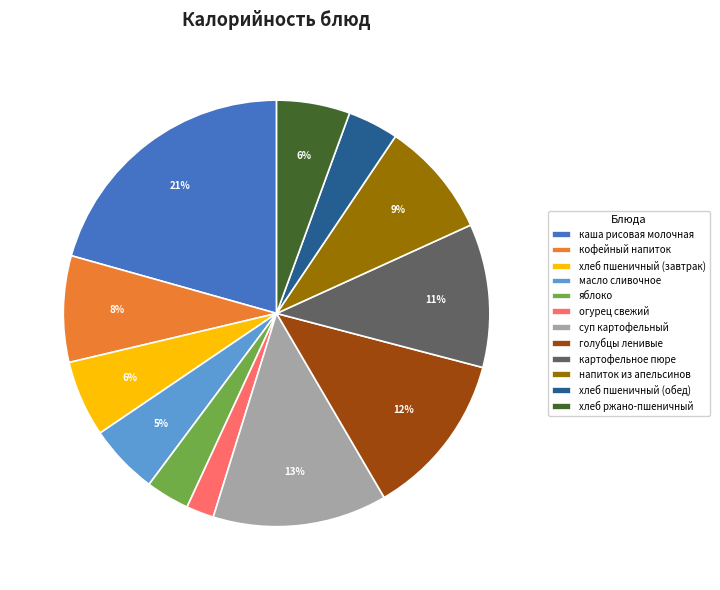

Do огурец свежий and картофельное пюре together represent more than half of the pie?

No